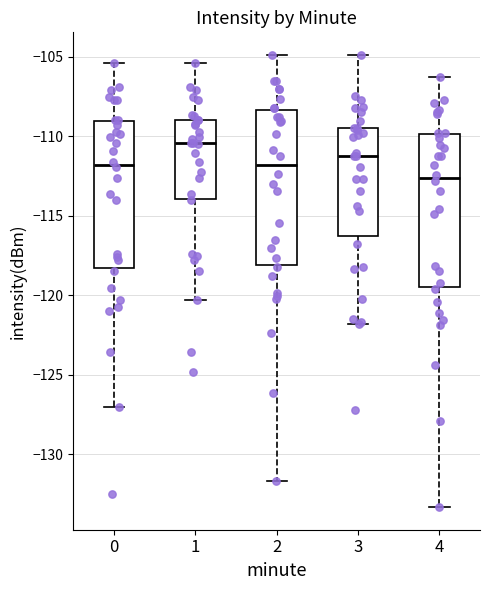

Where does the median line of the box at x = 0 sit on the y-axis? The values are not printed on the chart, so give them approximately, as read against the axis.

-112.0